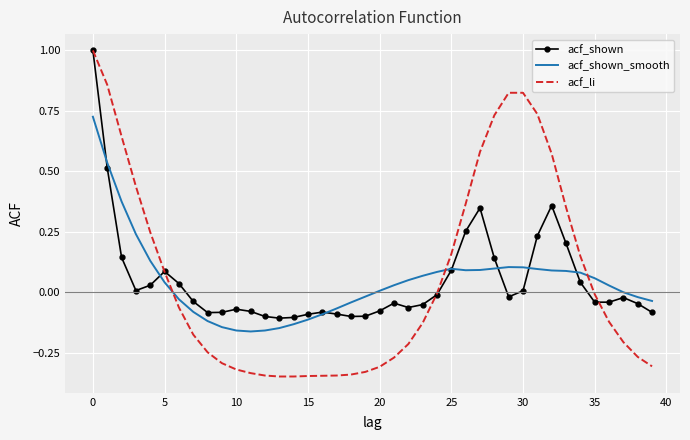

Which series has the largest range (max minus min)?

acf_li